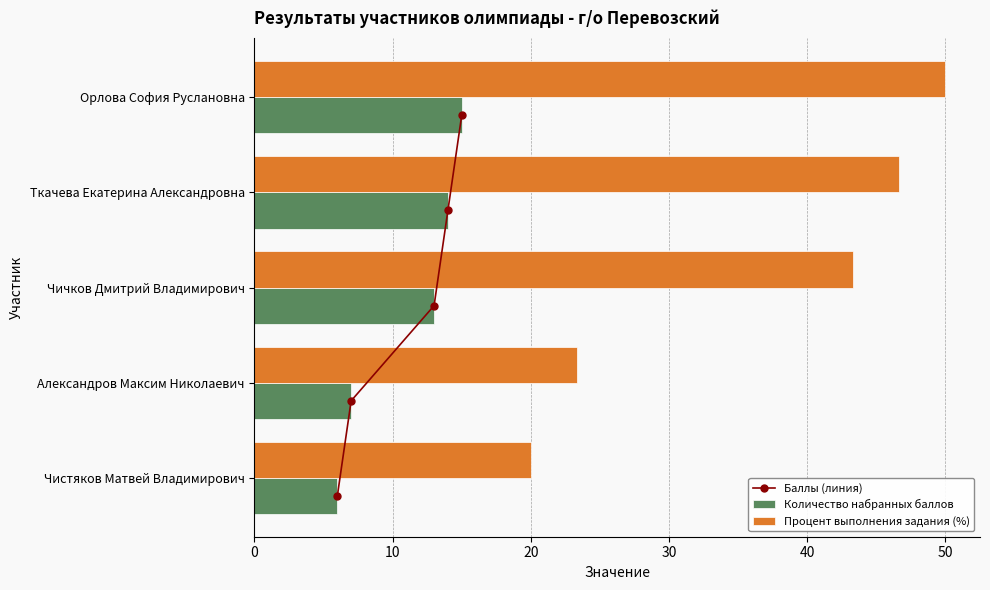

What are all the series names shown in the legend?

Баллы (линия), Количество набранных баллов, Процент выполнения задания (%)